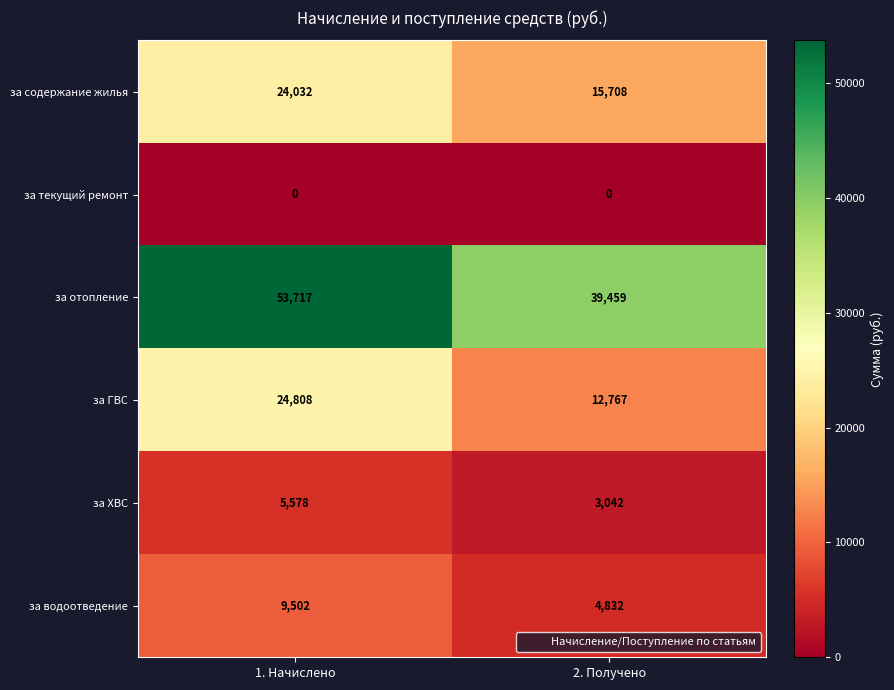

What is the difference between the highest and lowest values at 2. Получено?

39459